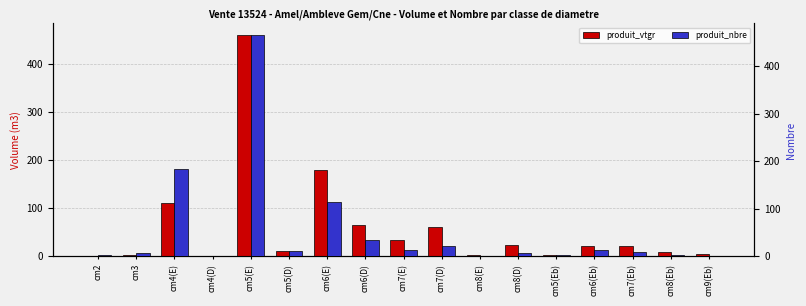

How many bars are there in each group?

2